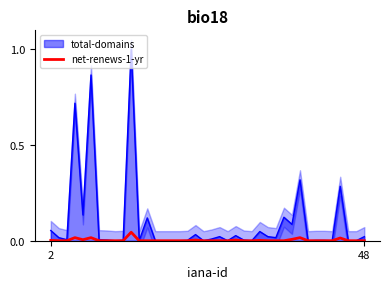

The value at 48 is 0.0. True or false?

True